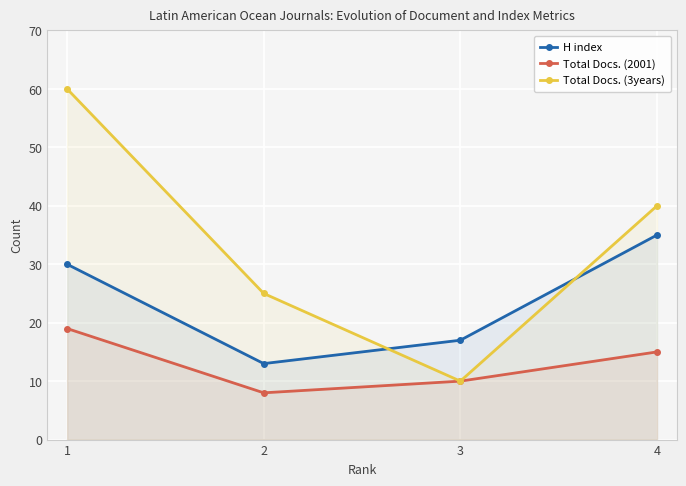

Which series has the largest total across all categories?

Total Docs. (3years)